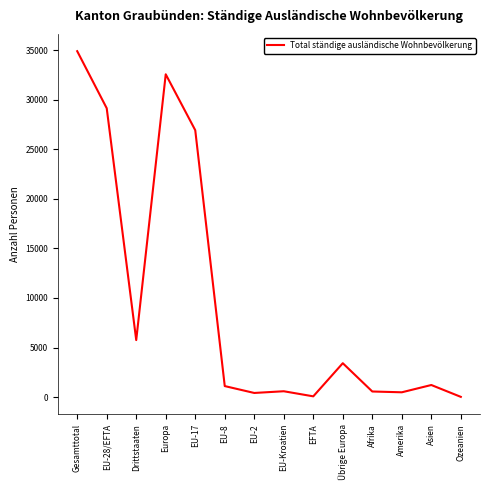

True or false: the data shows 26920 at EU-17.

True